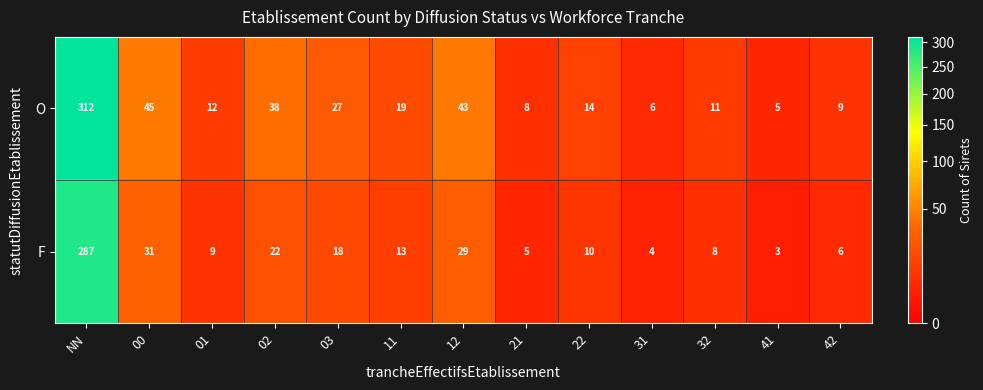

Where is F nearest to the value 145?

00